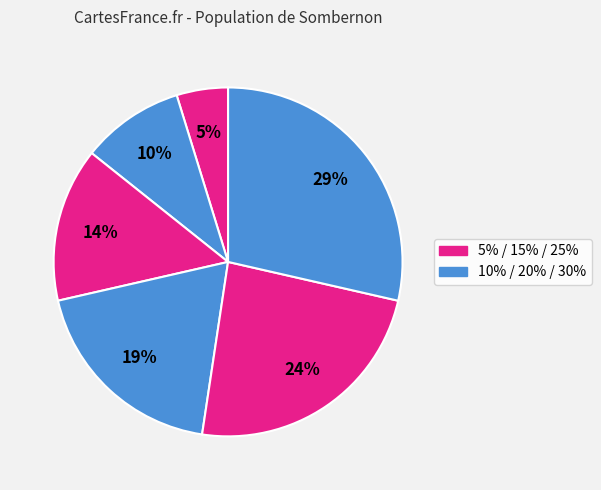

Count the number of slices in the pie.

6